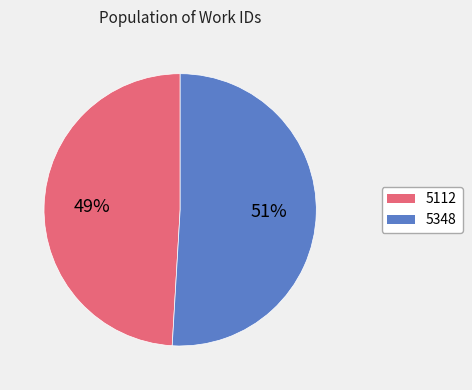

Is it true that 5112 is 49% of the pie?

True